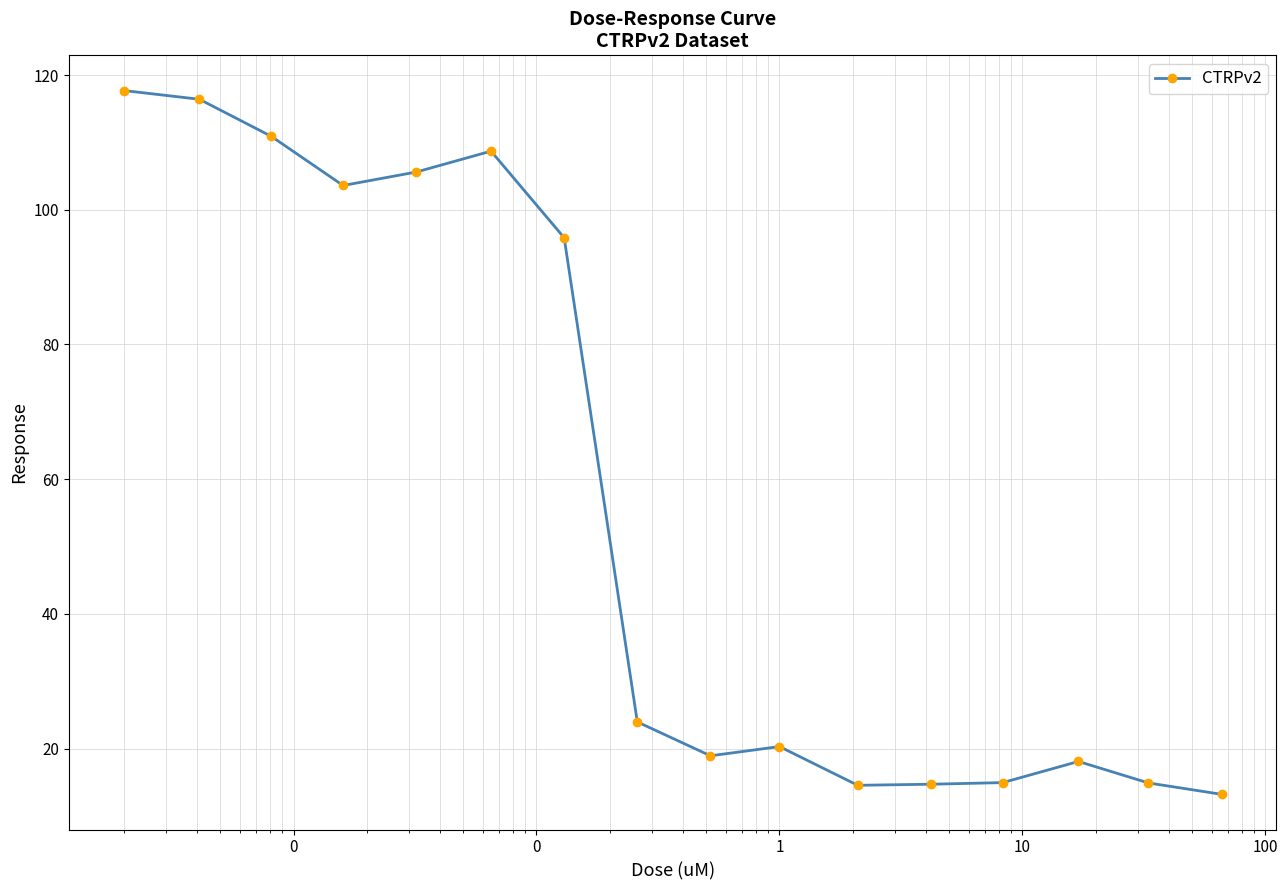

Does the chart have visible grid lines?

Yes